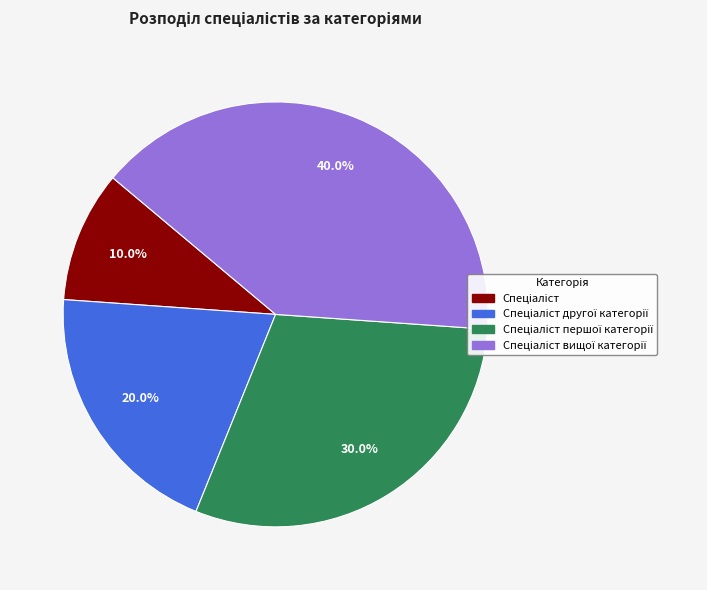

Is there any slice that represents more than half of the pie?

No